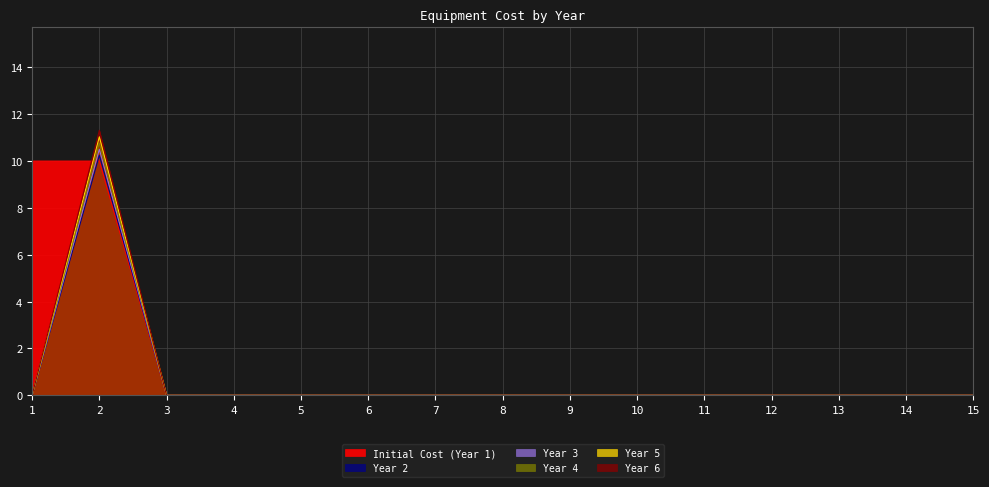

How many Initial Cost (Year 1) values are between 0 and 1?

13